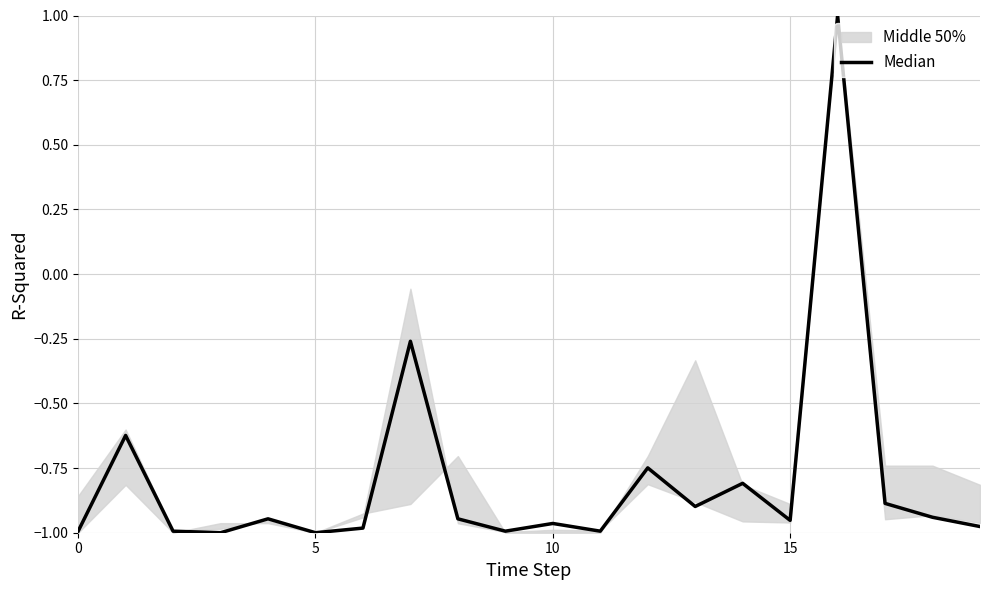

Which category has the highest value across all series?

16